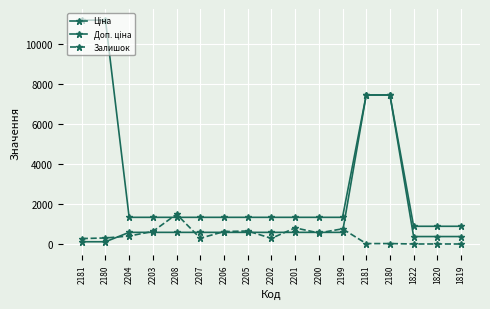

How many distinct data groups are displayed?

3